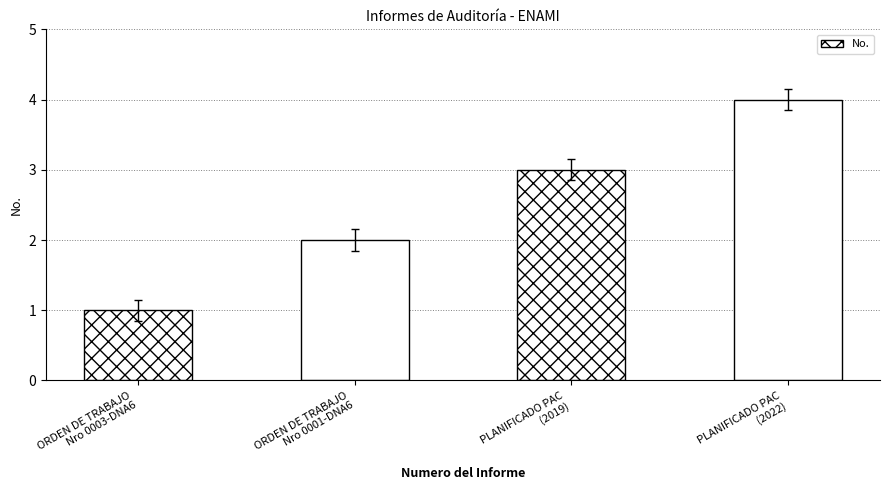

List the labels in order of value, smallest first.

ORDEN DE TRABAJO
Nro 0003-DNA6, ORDEN DE TRABAJO
Nro 0001-DNA6, PLANIFICADO PAC
(2019), PLANIFICADO PAC
(2022)